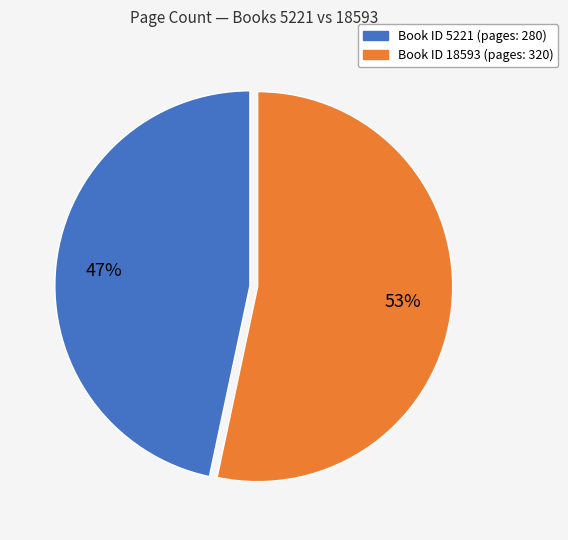

To the nearest percent, what is the average slice percentage?

50%